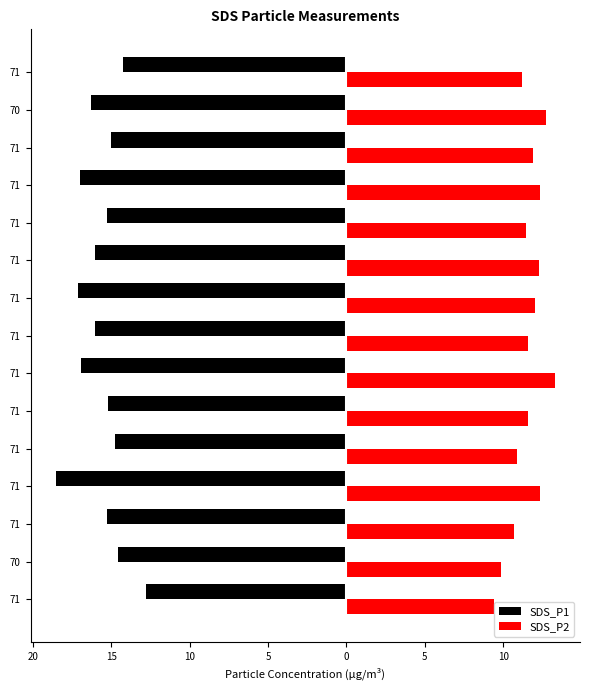

What is the sum of all SDS_P1 values?

-235.2